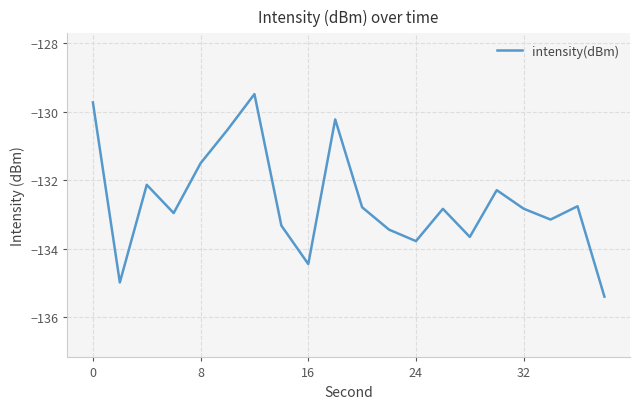

What is the difference between the maximum and minimum values?

5.9